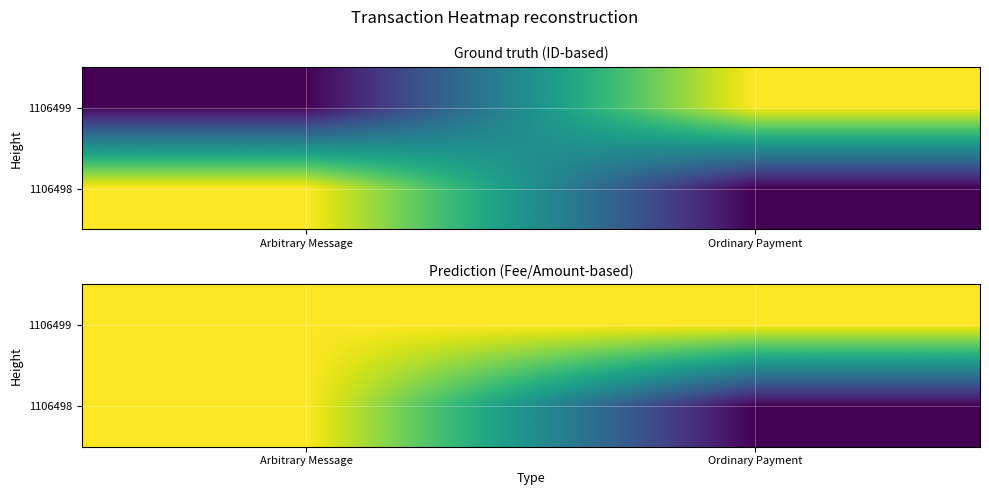

Is the value of 1106498 at Ordinary Payment greater than the value of 1106499 at Ordinary Payment?

No